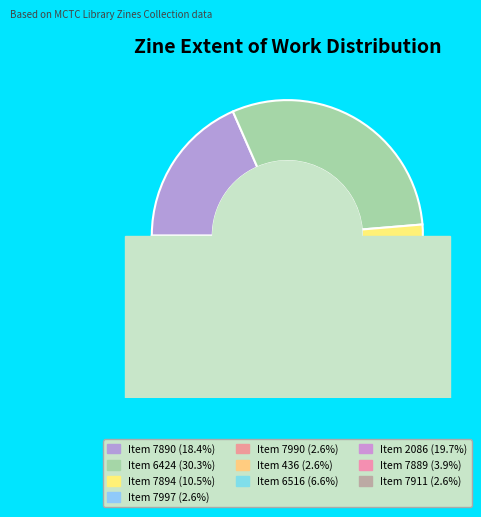

Is 7997 the majority of the pie?

No